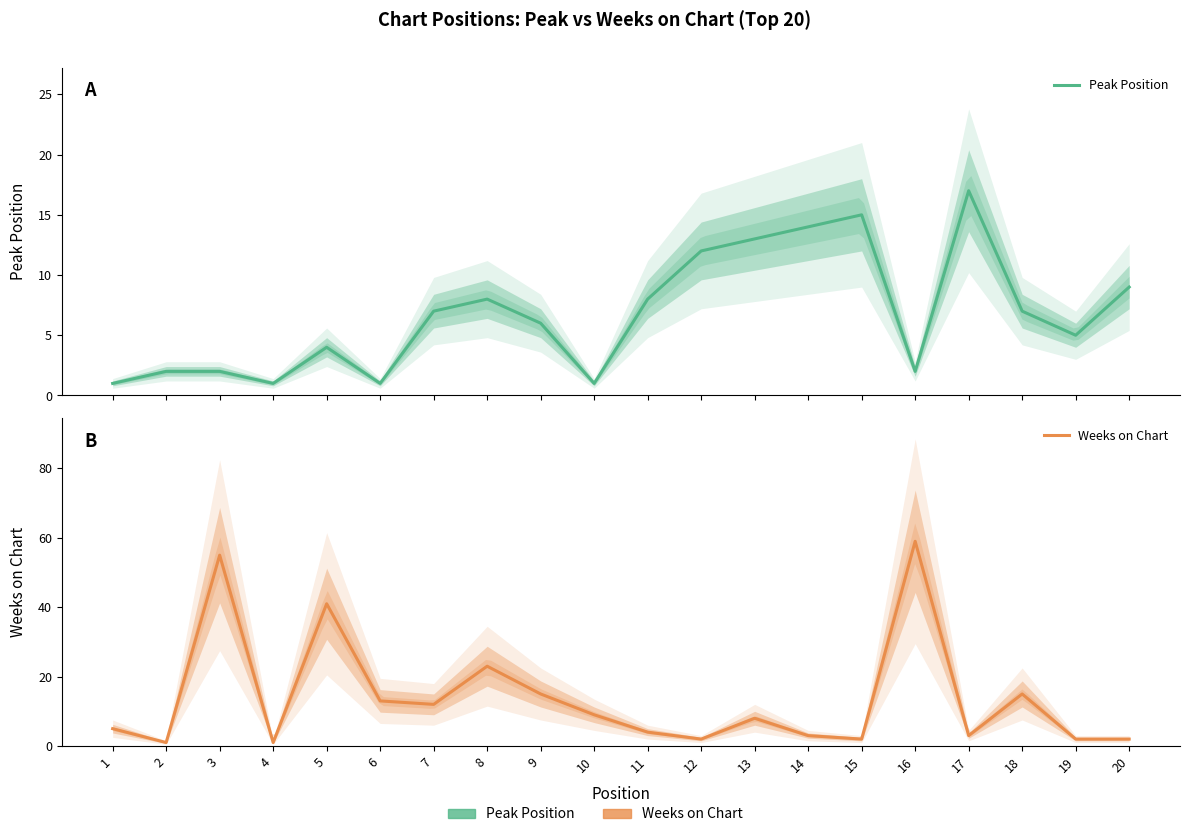

How many values in the Peak Position series exceed 7?

8